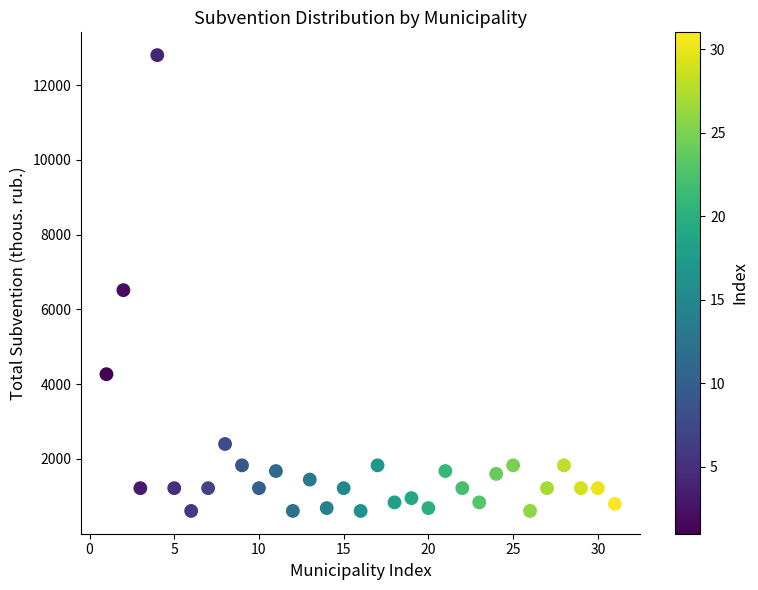

What is the range of X values (max minus min)?

30.0